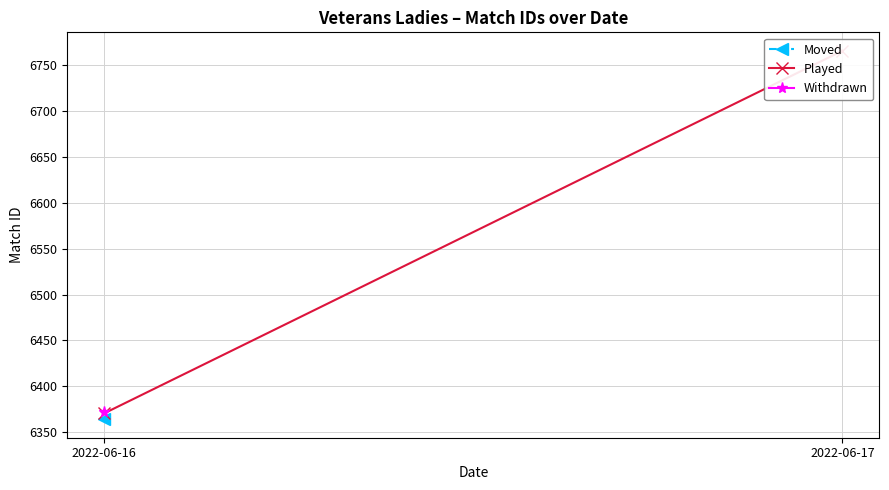

Reading right to left, transcribe all the data shown in this chart.

6766.0	6370.5